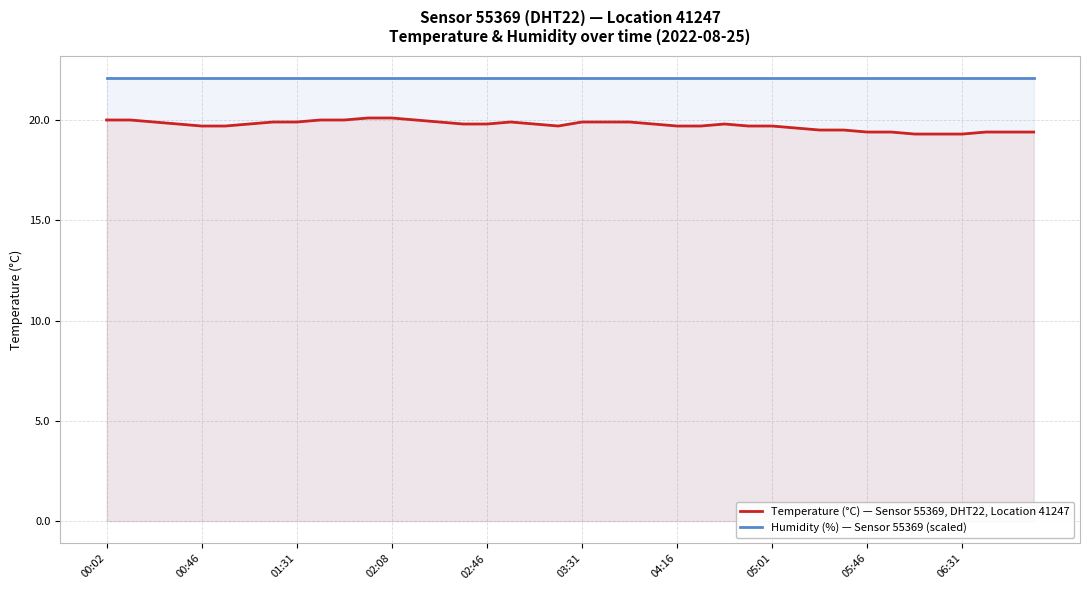

What are all the series names shown in the legend?

Temperature (°C) — Sensor 55369, DHT22, Location 41247, Humidity (%) — Sensor 55369 (scaled)